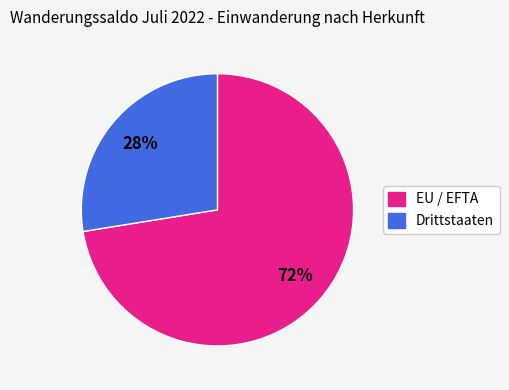

Rank the categories by value from highest to lowest.

EU / EFTA, Drittstaaten